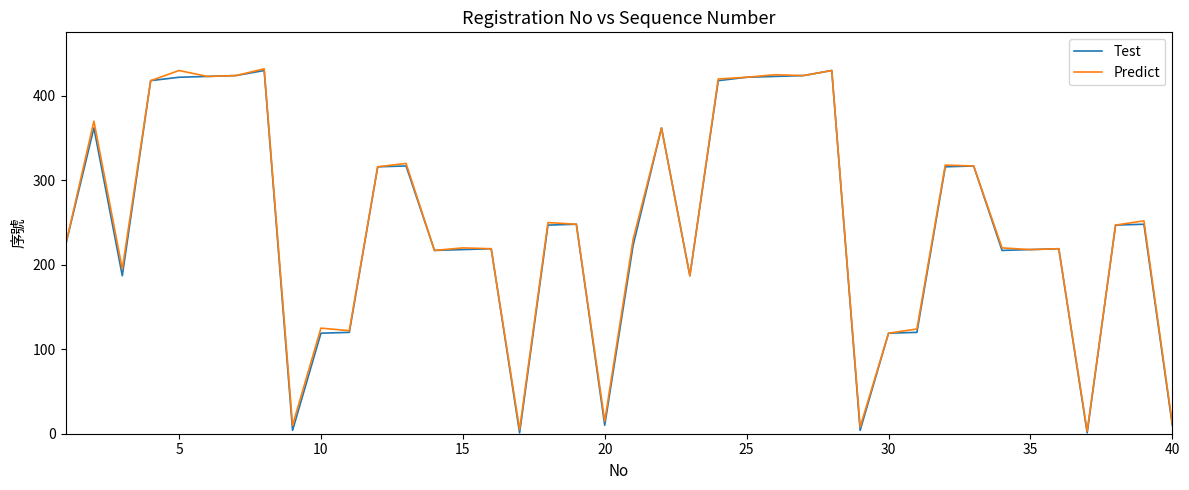

How many lines are shown in the chart?

2